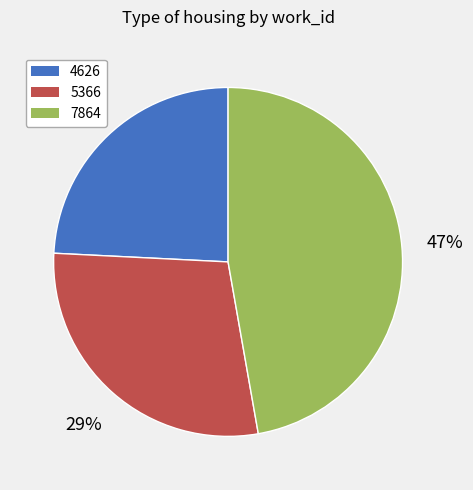

To the nearest percent, what is the combined percentage of 7864 and 4626?

71%